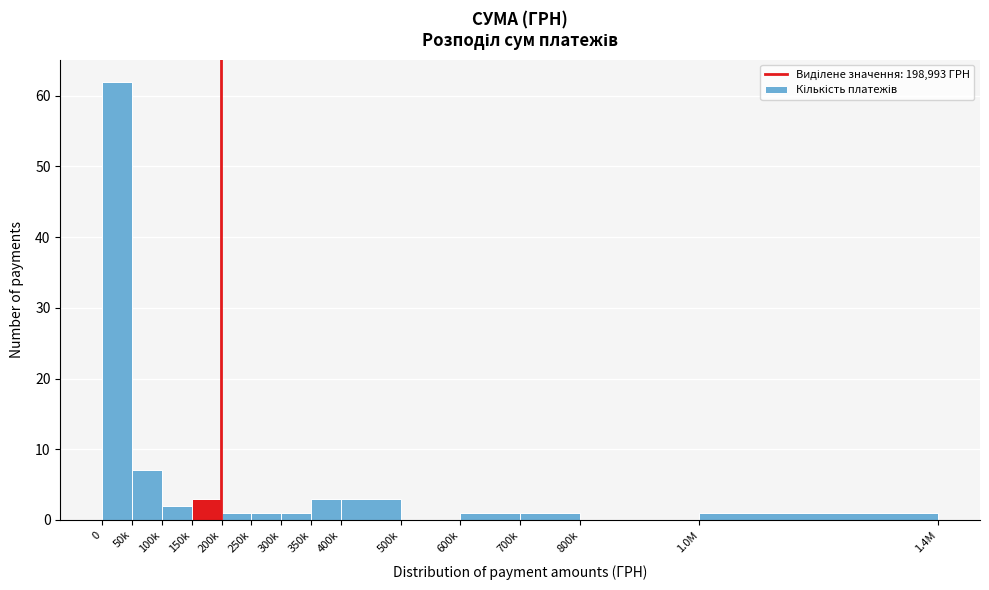

Reading left to right, transcribe all the data shown in this chart.

0=62	50k=7	100k=2	150k=3	200k=1	250k=1	300k=1	350k=3	400k=3	500k=0	600k=1	700k=1	800k=0	1.0M=1